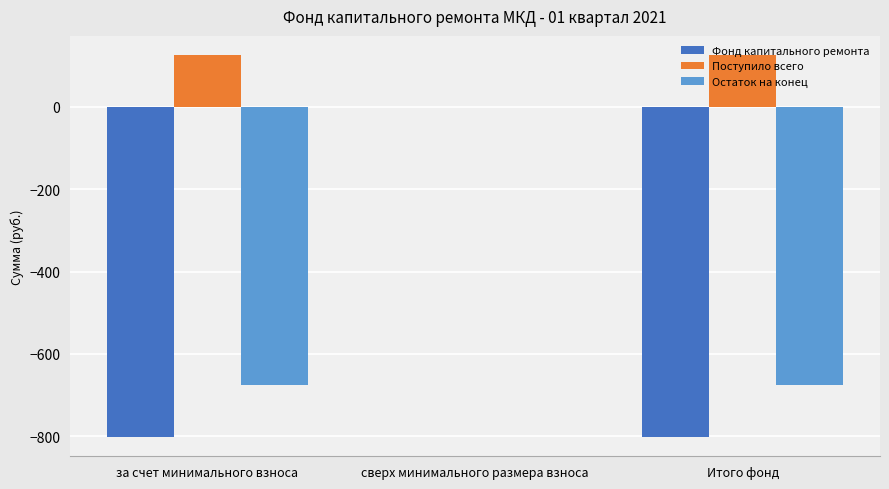

What is the sum of all Остаток на конец values?

-1352.3